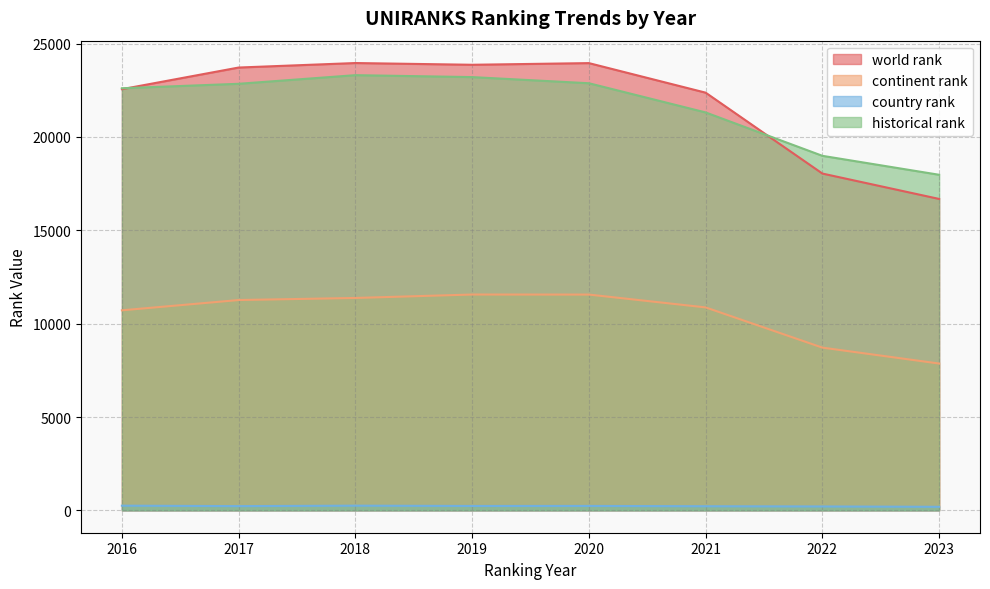

Which series has the largest total across all categories?

world rank